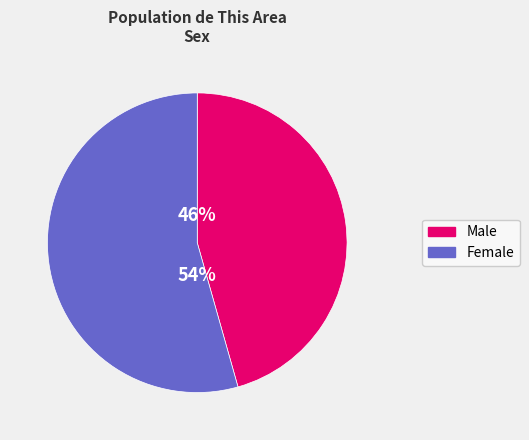

Count the number of slices in the pie.

2